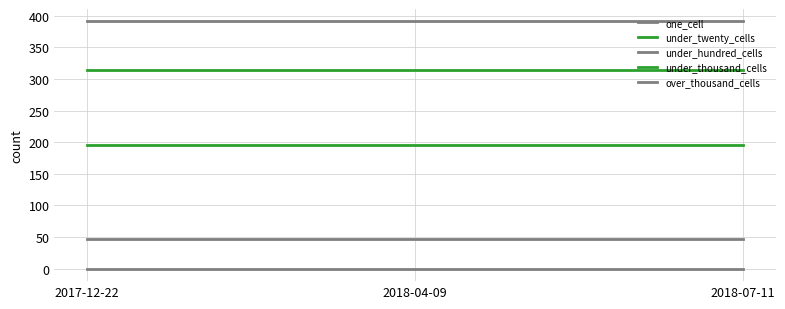

True or false: under_twenty_cells has a value of 314 at 2018-07-11.

True